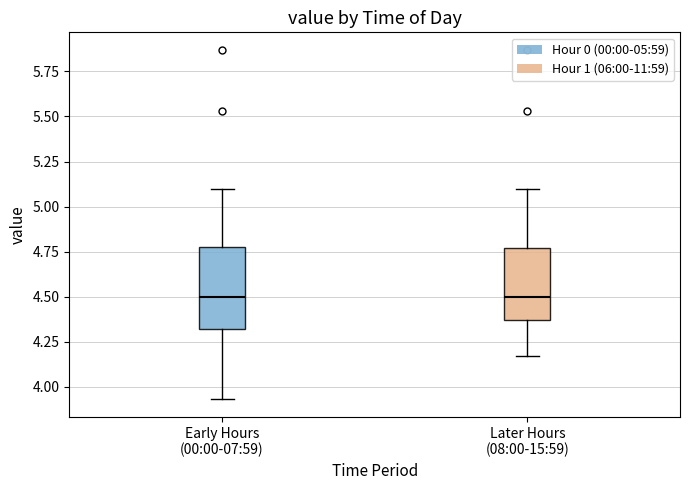

Reading left to right, transcribe this box plot: for each box, give where its median line is, the range the box spans, and where its two whiskers end, as read against the y-axis. The values are not printed on the chart, so give them approximately, as read against the axis.

Early Hours (00:00-07:59): median 4.50, box 4.30 to 4.80, whiskers 3.95 to 5.10
Later Hours (08:00-15:59): median 4.50, box 4.35 to 4.75, whiskers 4.15 to 5.10